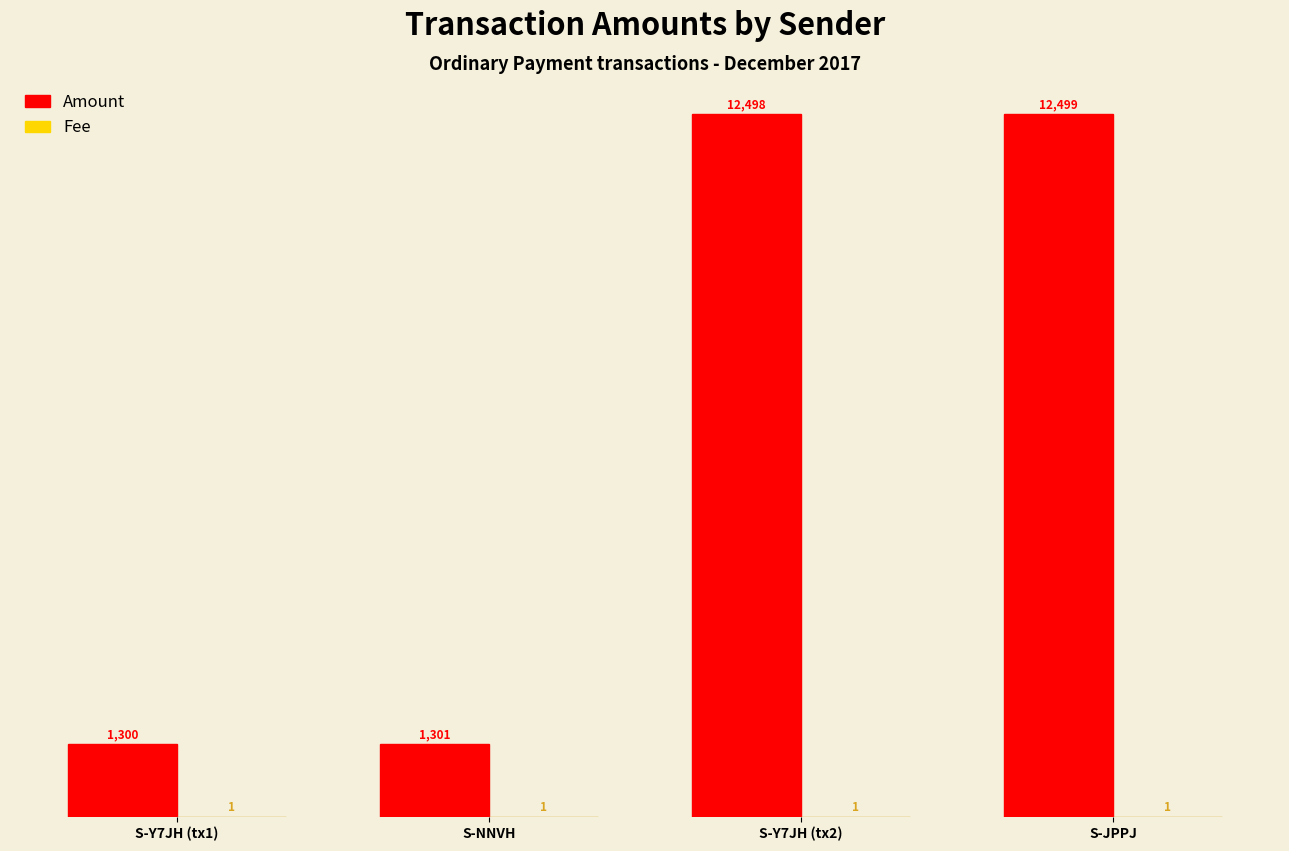

At which label is Amount closest to 6899?

S-NNVH